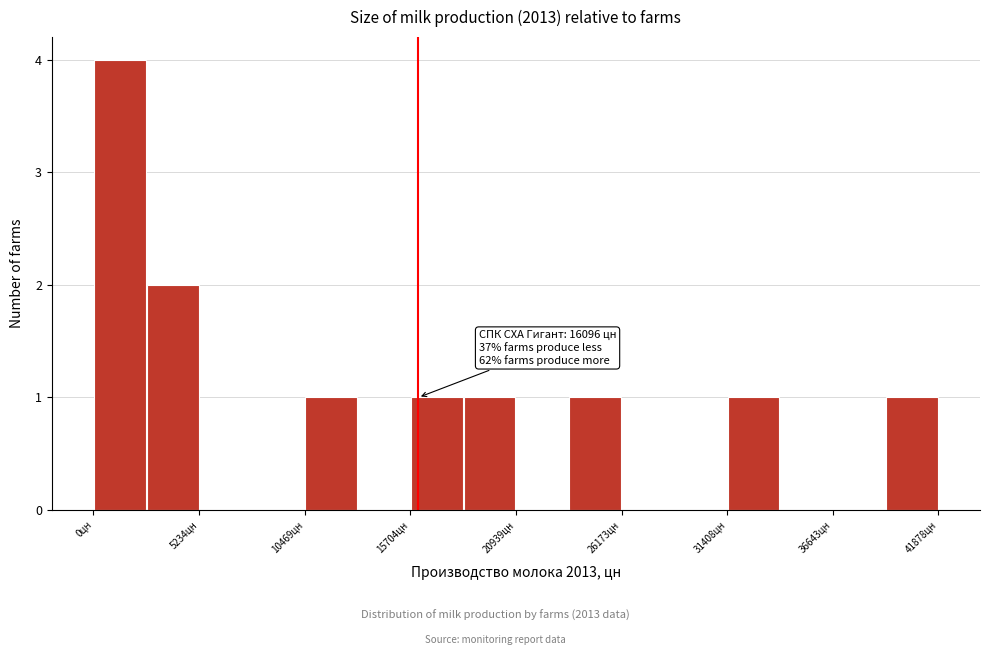

Around what value on the x-axis is the tallest bar? Give the approximate position of its centre, as read against the axis.

1000